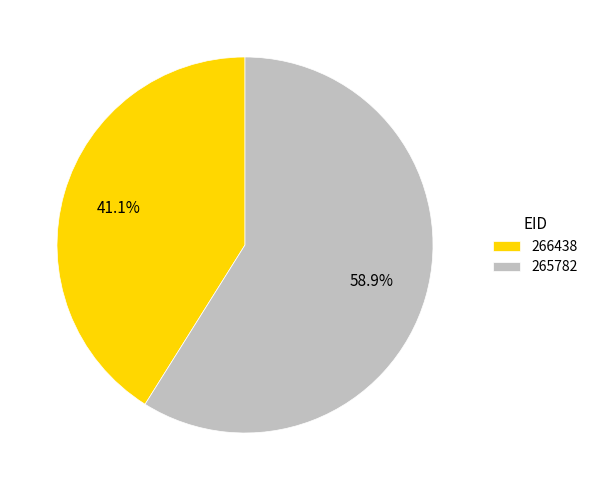

To the nearest percent, what is the difference between the largest and smallest slice percentages?

18%